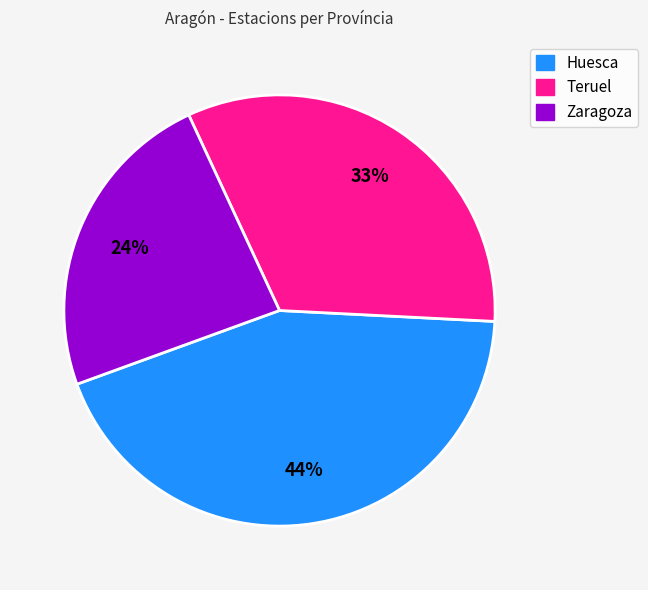

Does Teruel represent more than half of the total?

No